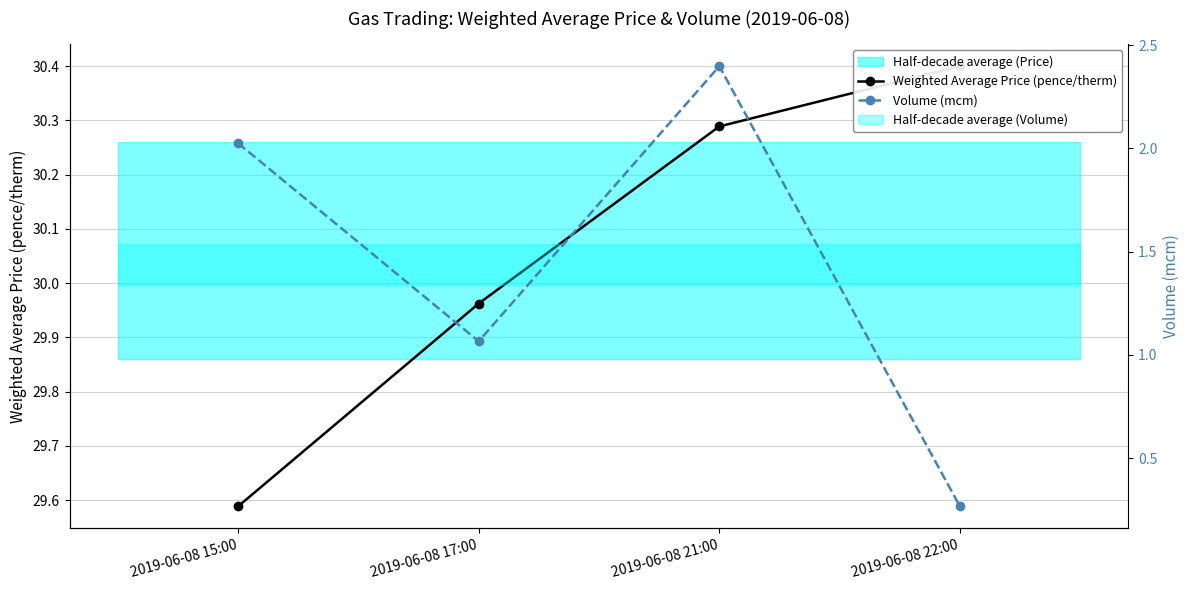

True or false: Volume (mcm) has more than 1 points higher than both neighbors.

False